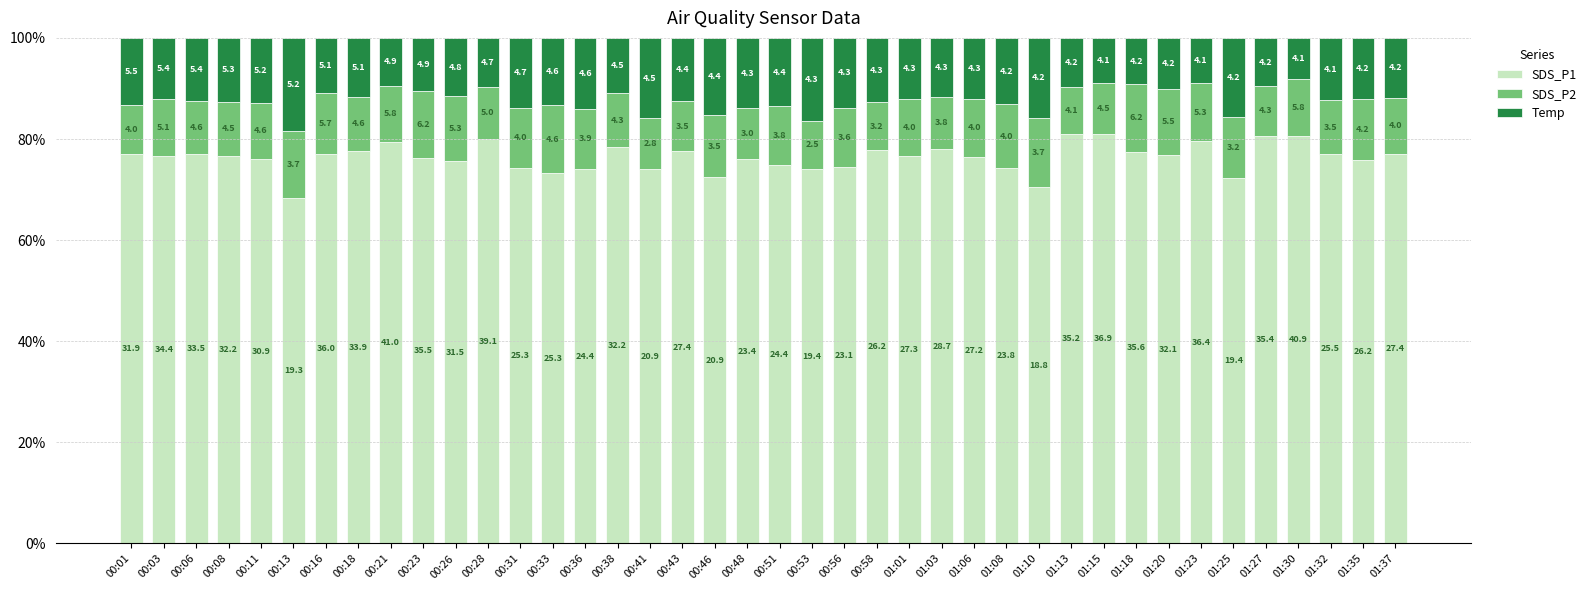

The value of Temp at 00:46 is 19.9. True or false?

False